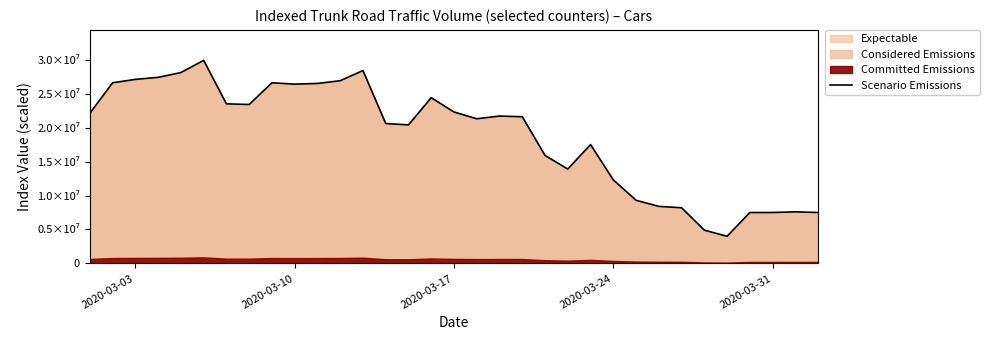

The value at 2020-03-03 is 36793233. True or false?

False